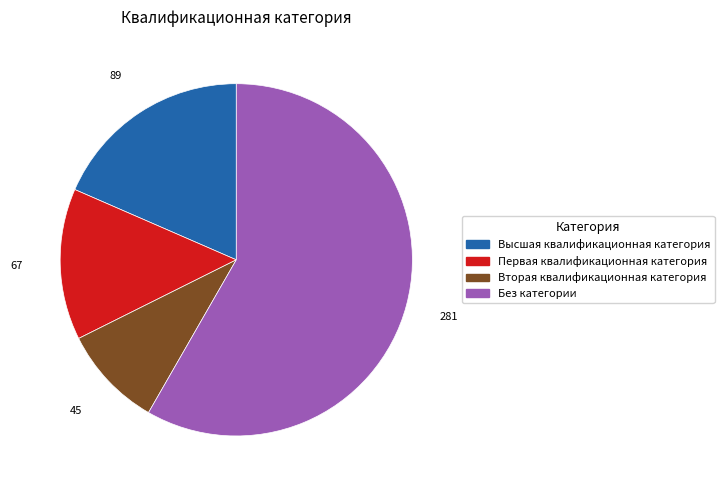

Rank the categories by value from highest to lowest.

Без категории, Высшая квалификационная категория, Первая квалификационная категория, Вторая квалификационная категория